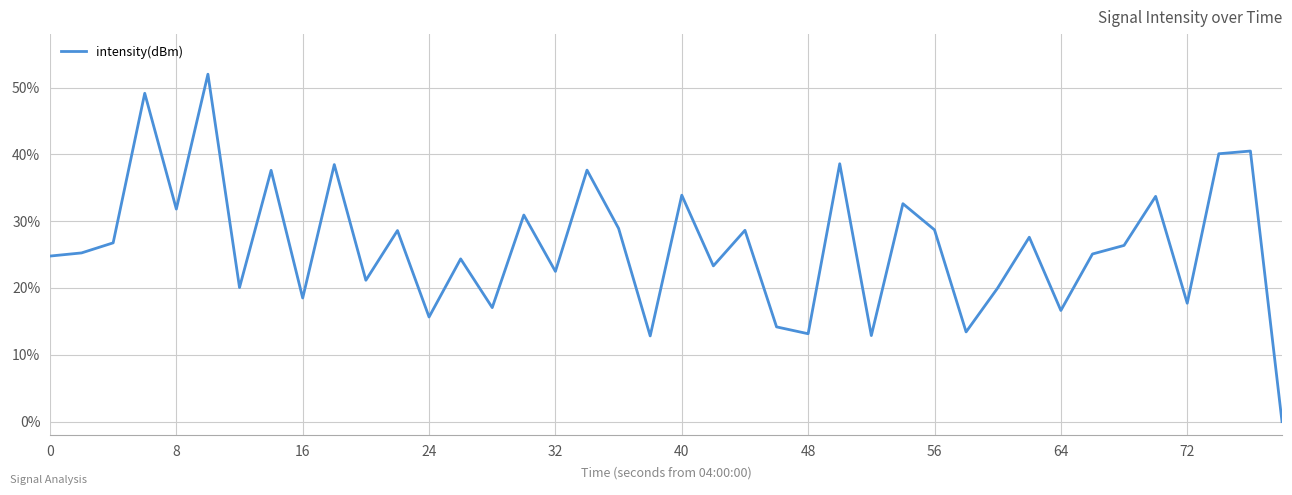

Does the chart display data point markers on the line(s)?

No